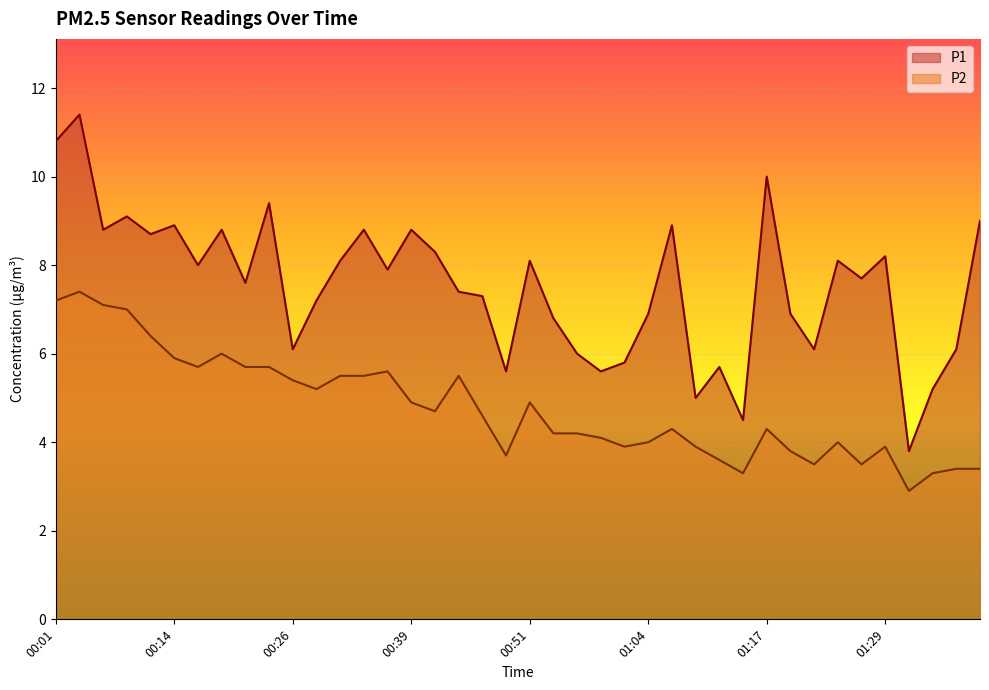

Between 00:57 and 01:09, which is larger?

00:57